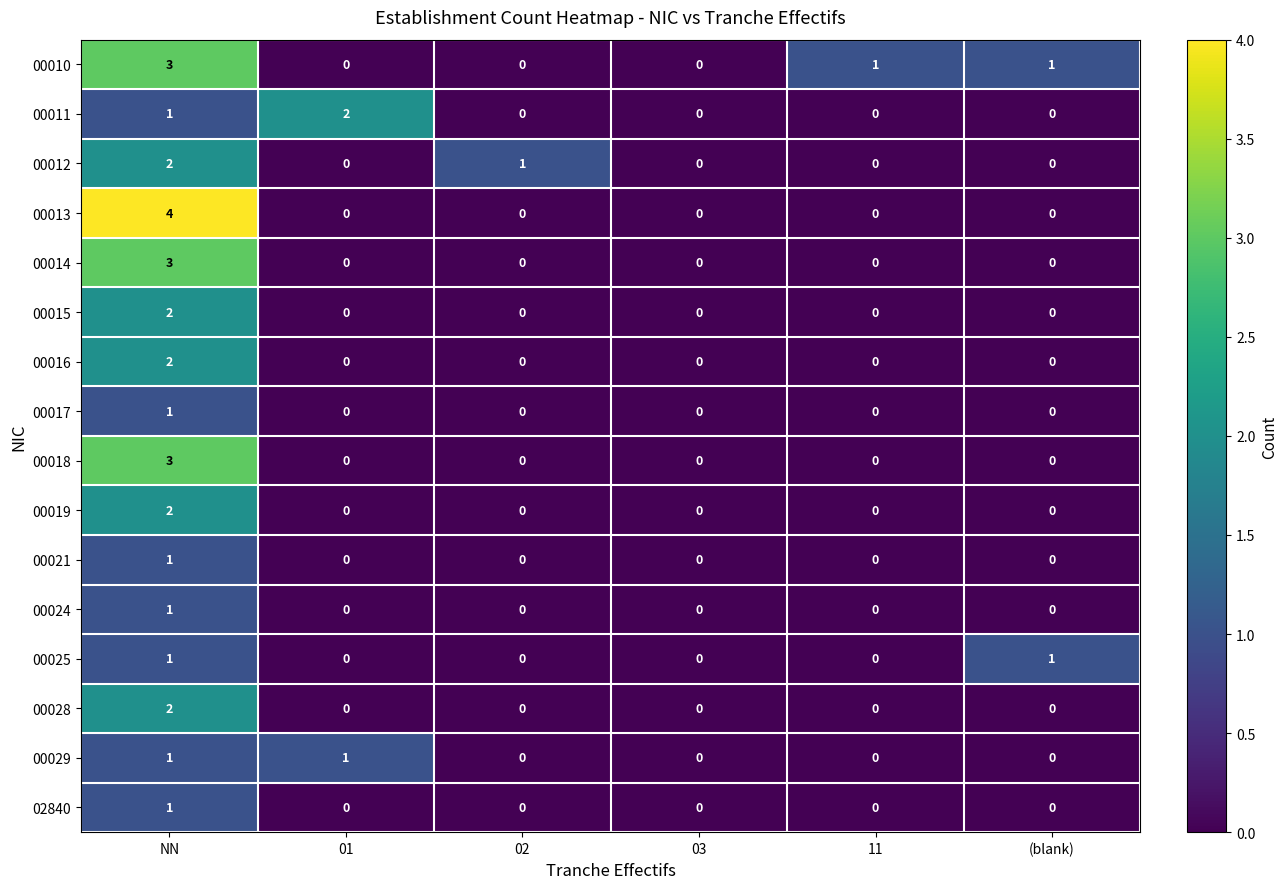

The value of 00024 at 03 is 0. True or false?

True